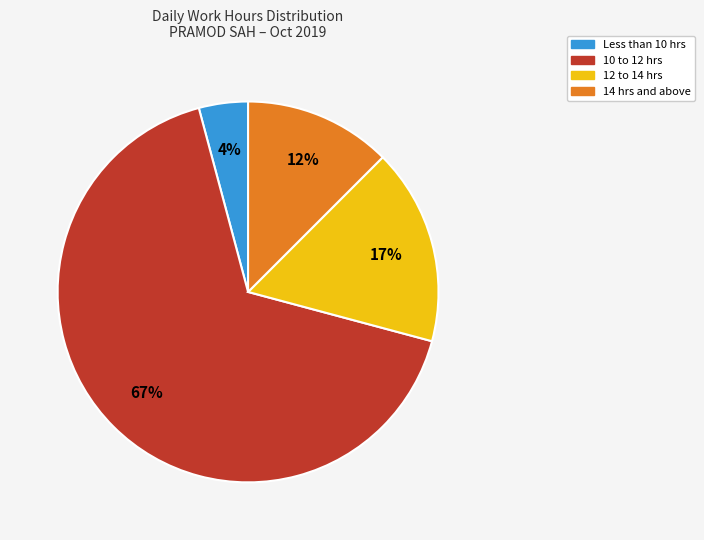

Is there a majority slice in this chart?

Yes